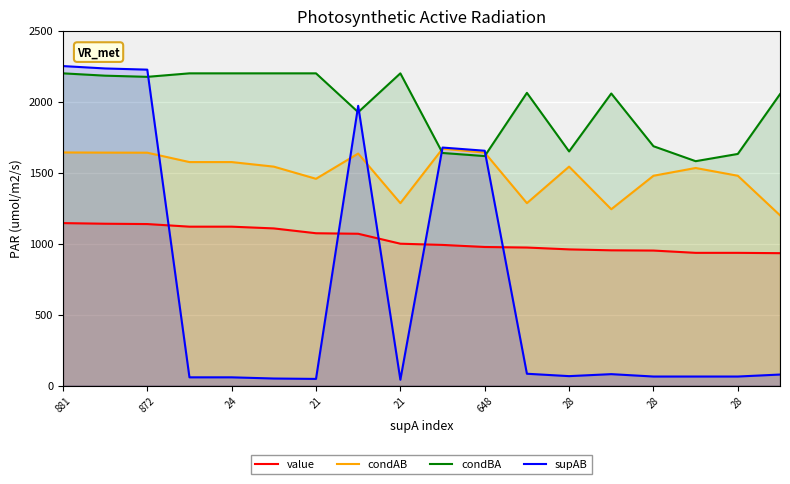

Which category has the highest value across all series?

881